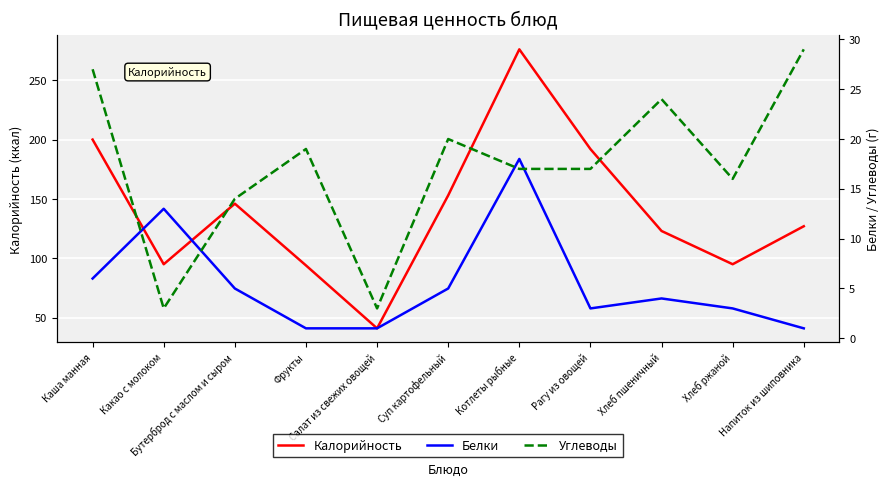

What is the difference between the second highest and second lowest values in the Калорийность series?

106